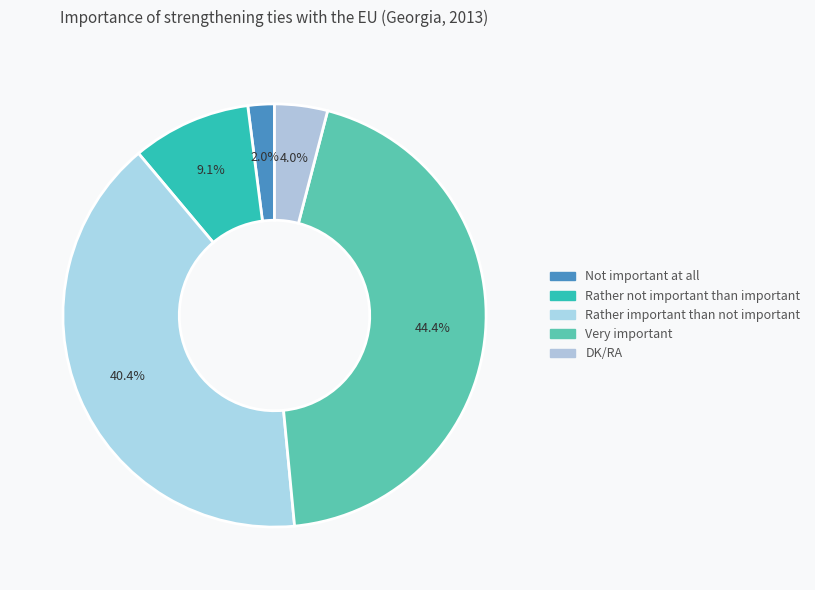

Between DK/RA and Rather not important than important, which is larger?

Rather not important than important